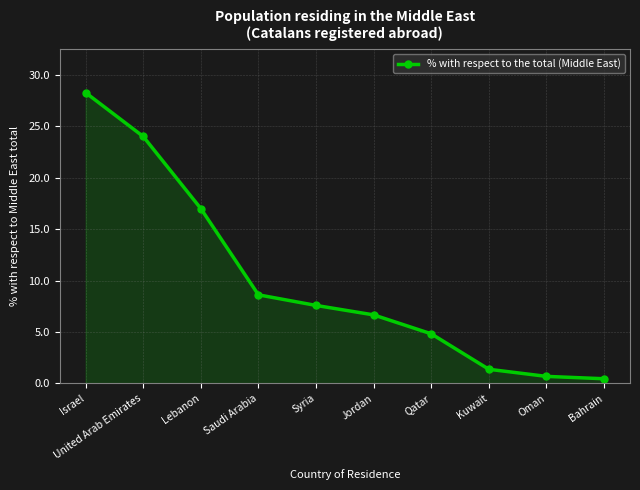

At which label is the value closest to 14?

Lebanon